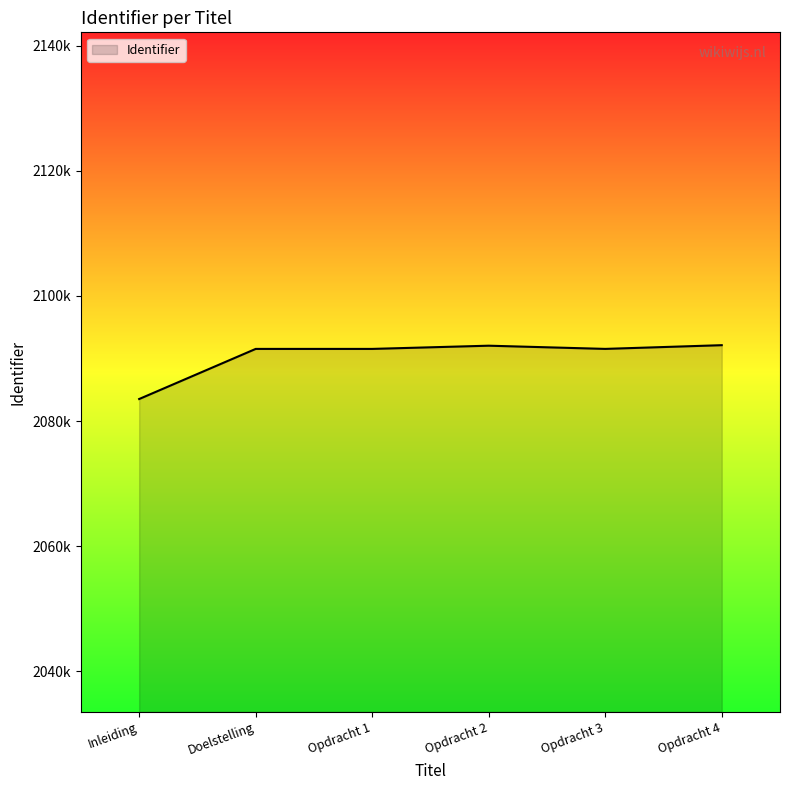

Which category has the highest value across all series?

Opdracht 4